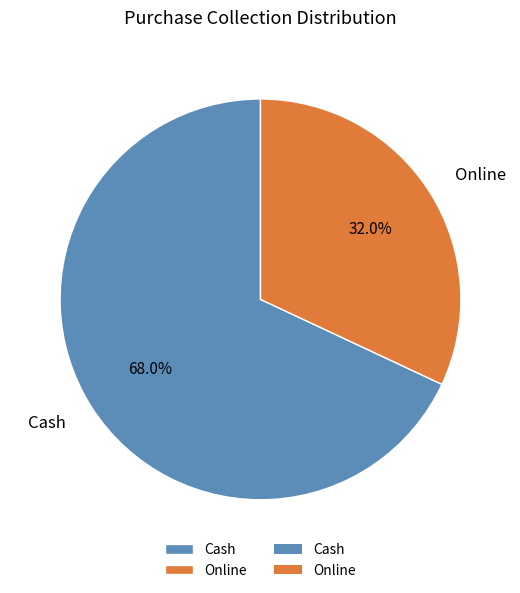

What is the majority slice?

Cash